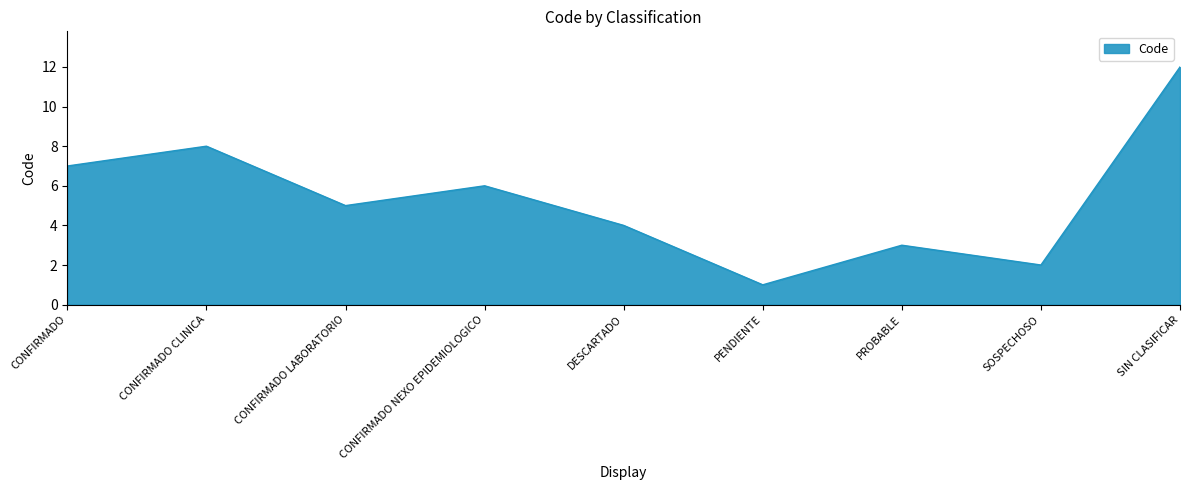

What position from the right is CONFIRMADO LABORATORIO?

7